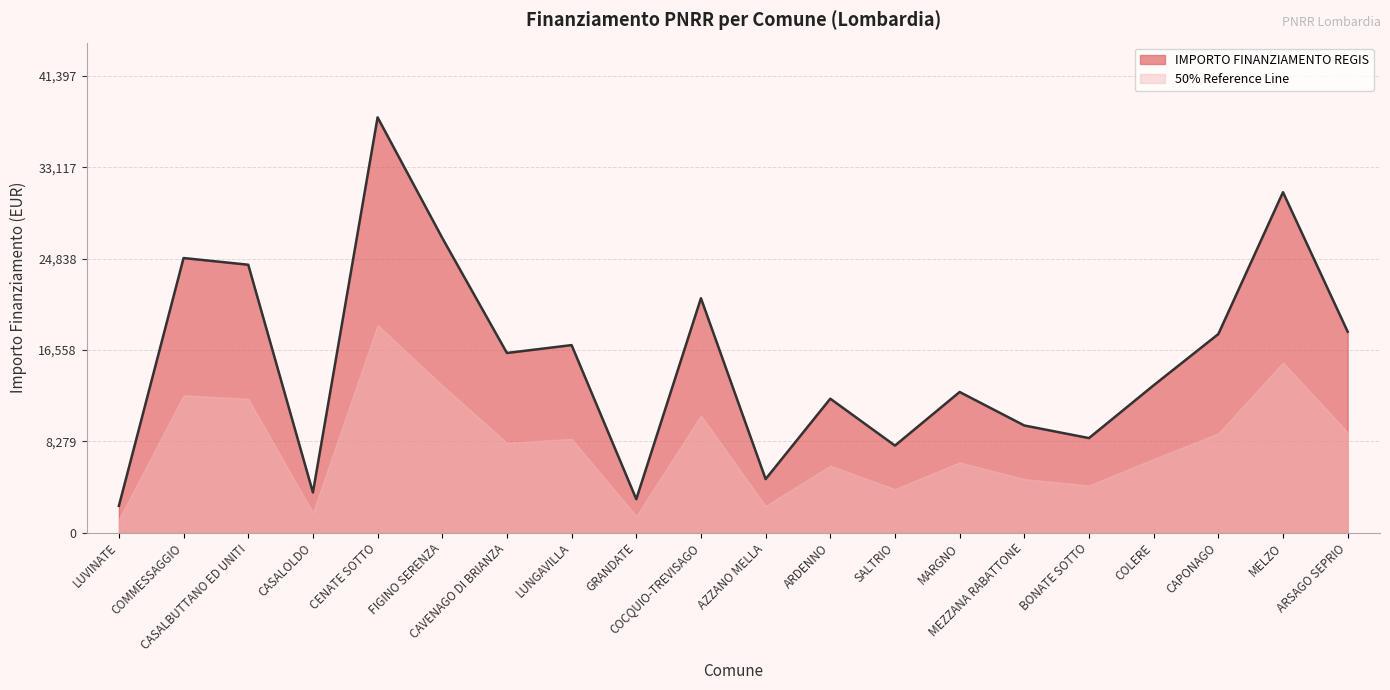

What is the difference between the maximum and minimum values?

35206